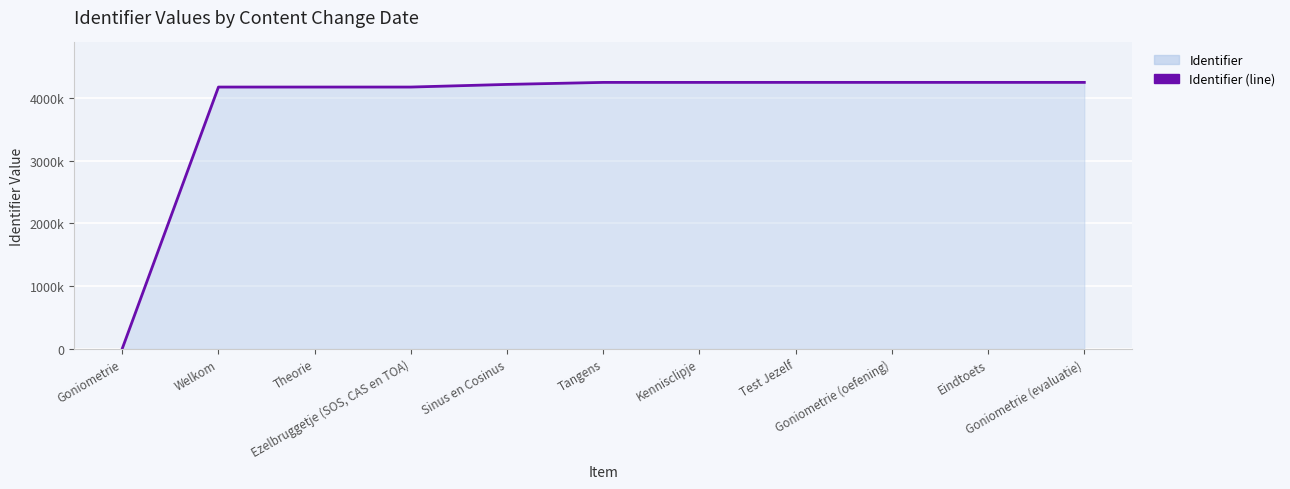

Count the number of values greater than 4246528.

5